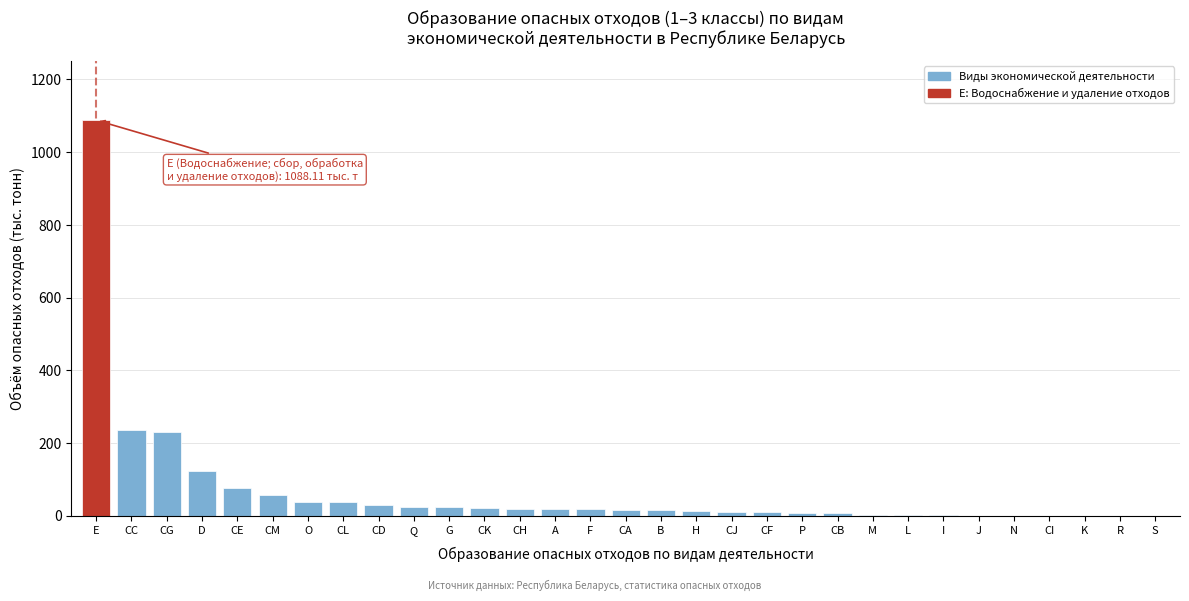

What is the greatest value displayed?

1088.1